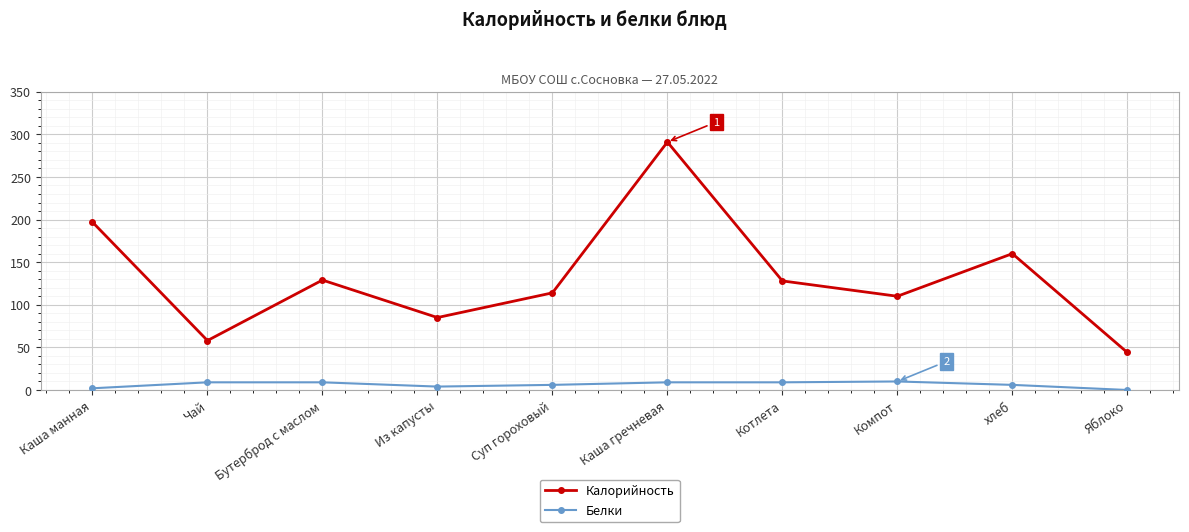

At which category does Калорийность reach its first local valley?

Чай